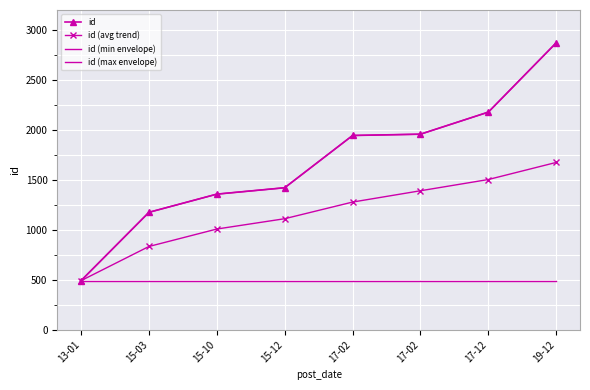

Rank the series at 19-12 from lowest to highest value.

id (min envelope), id (avg trend), id, id (max envelope)